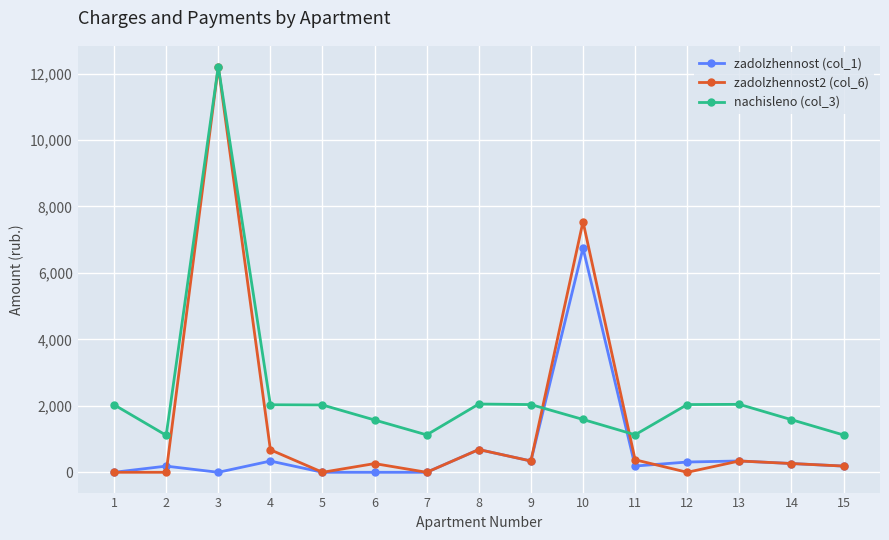

True or false: zadolzhennost (col_1) has a value of 2322.6 at 7.

False